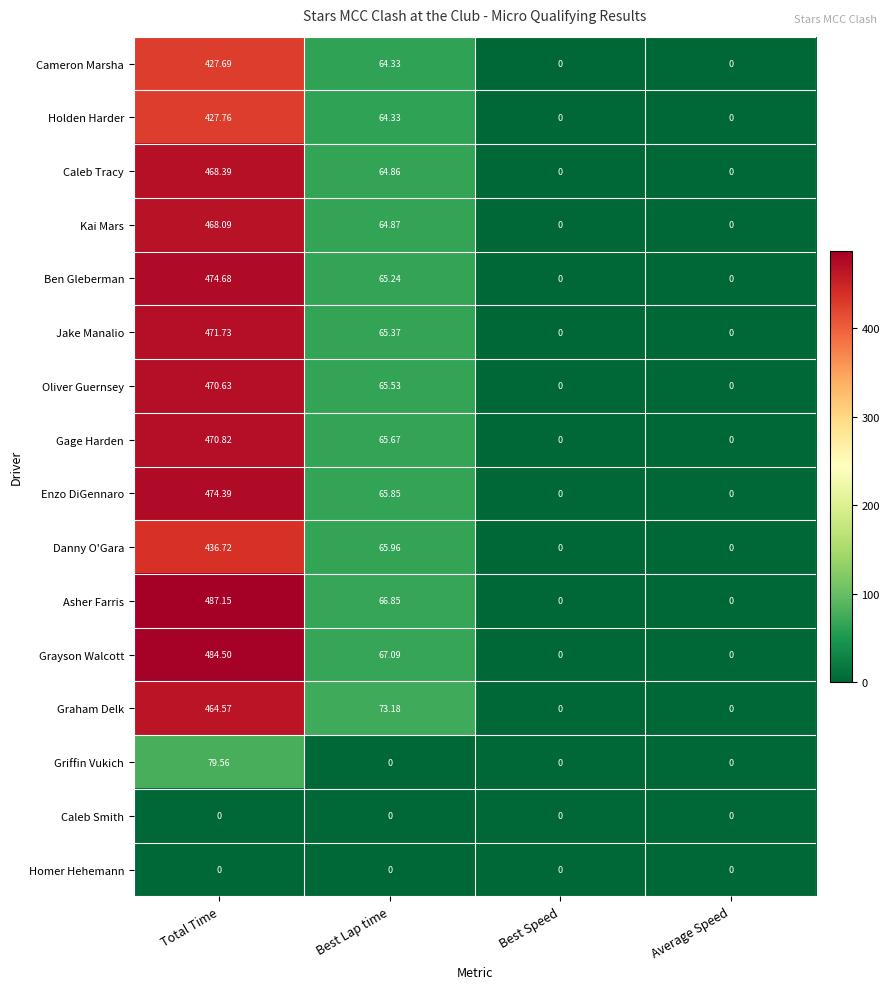

At which category is the sum across all series the highest?

Total Time